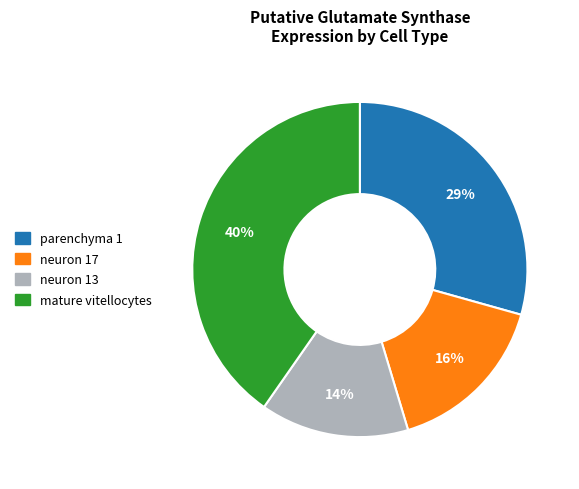

How many segments does this pie chart have?

4